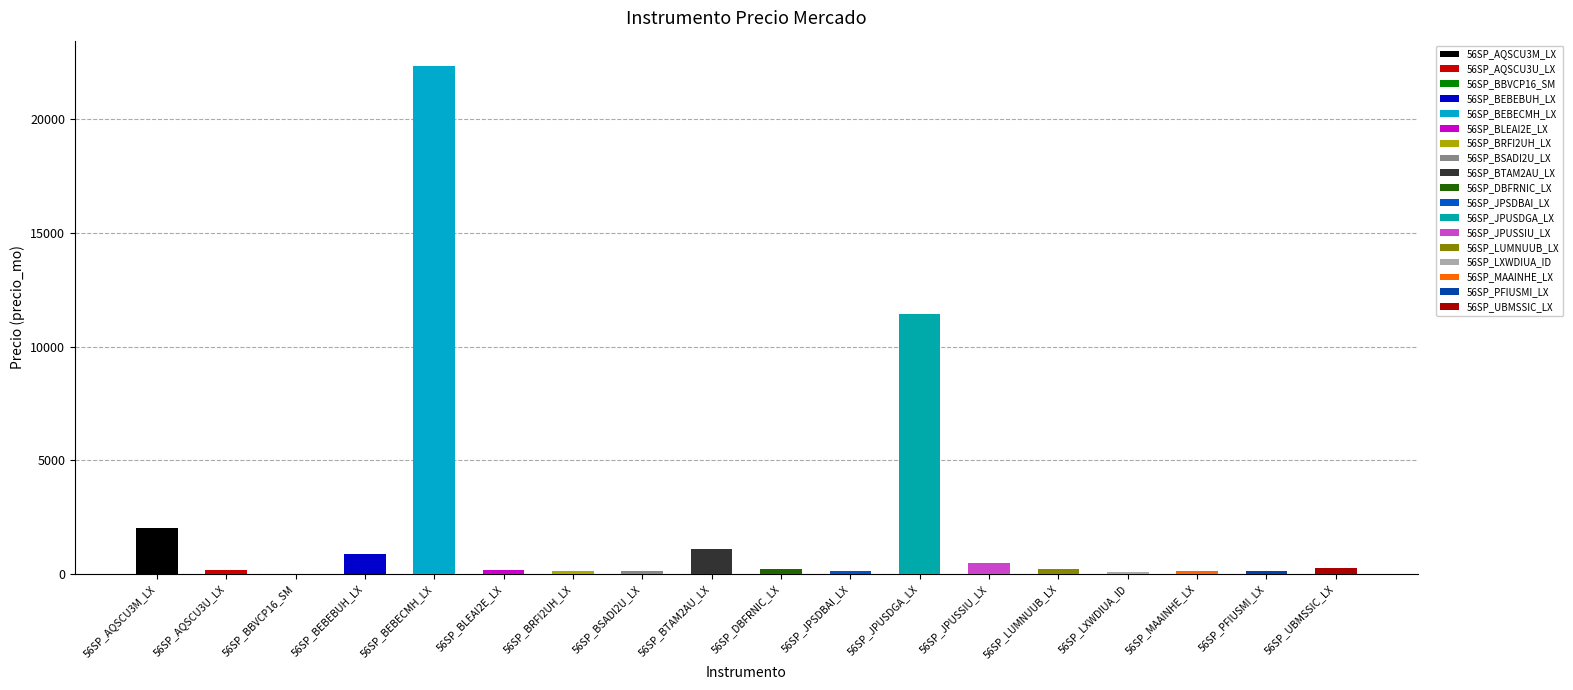

Reading right to left, list all the values displayed in this chart.

261.1	146.5	119.2	102.4	209.5	497.9	11426.6	121.1	222.3	1100.8	138.0	122.4	182.7	22350.6	861.0	17.4	167.5	2018.3